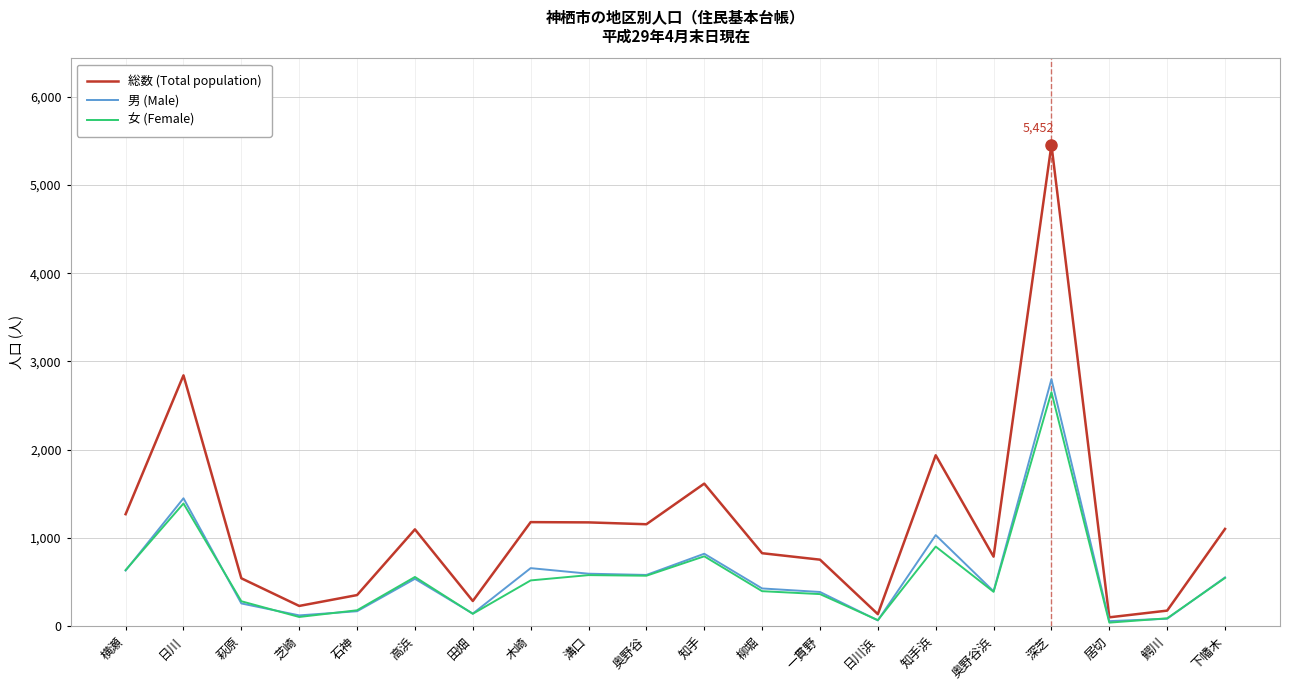

Which series has the largest total across all categories?

総数 (Total population)